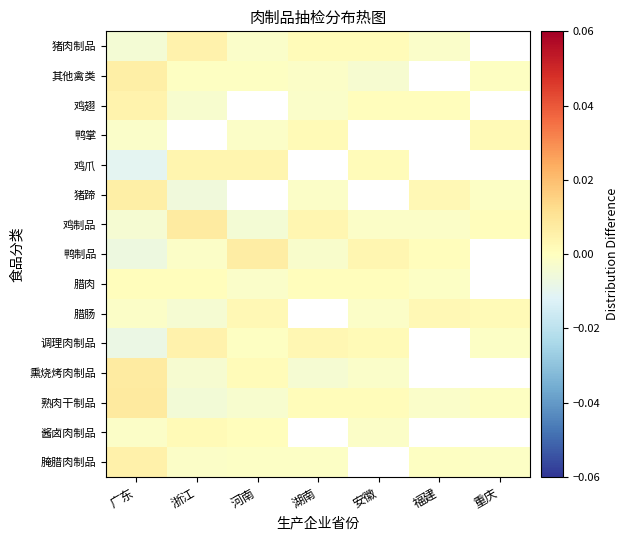

Which label corresponds to the largest value in the chart?

广东